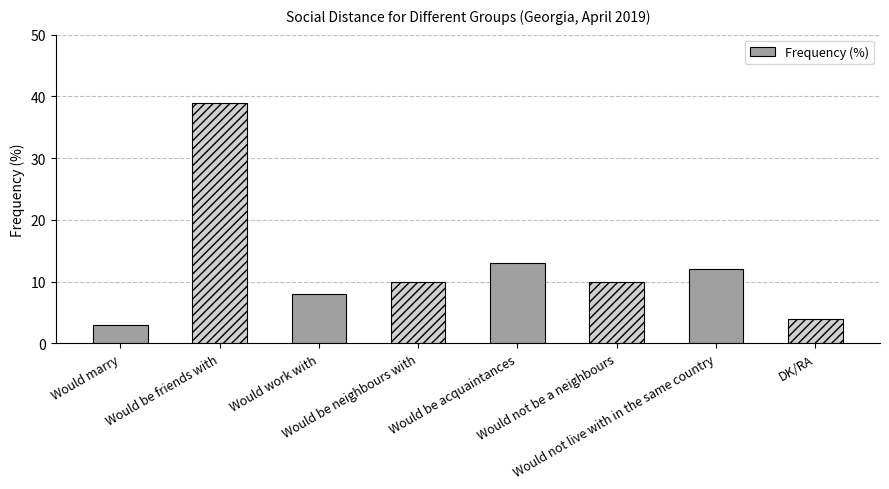

Is it true that the value at DK/RA is 4?

True